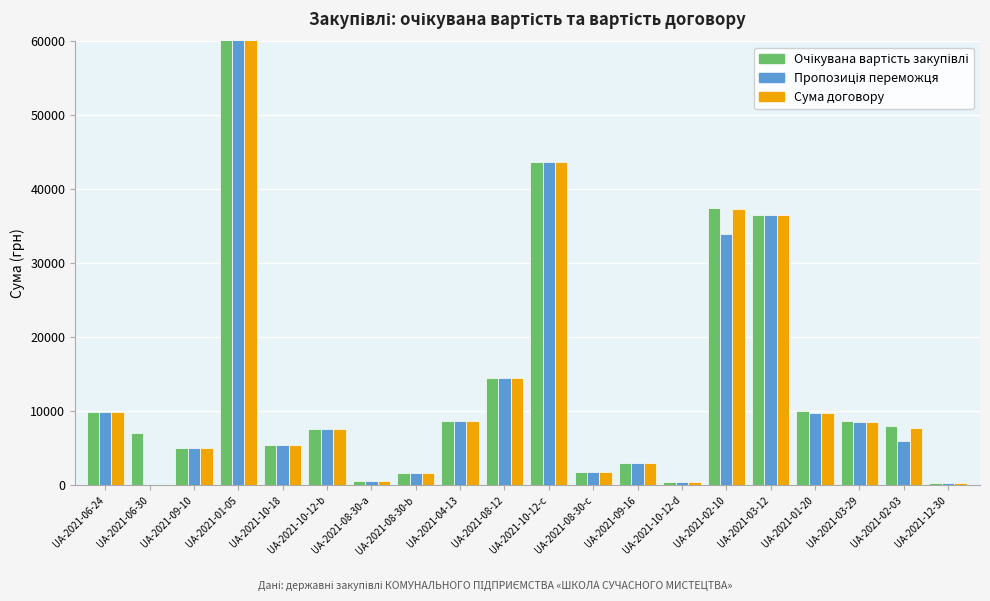

List the labels in order of Очікувана вартість закупівлі value, largest first.

UA-2021-01-05, UA-2021-10-12-c, UA-2021-02-10, UA-2021-03-12, UA-2021-08-12, UA-2021-01-20, UA-2021-06-24, UA-2021-03-29, UA-2021-04-13, UA-2021-02-03, UA-2021-10-12-b, UA-2021-06-30, UA-2021-10-18, UA-2021-09-10, UA-2021-09-16, UA-2021-08-30-c, UA-2021-08-30-b, UA-2021-08-30-a, UA-2021-10-12-d, UA-2021-12-30